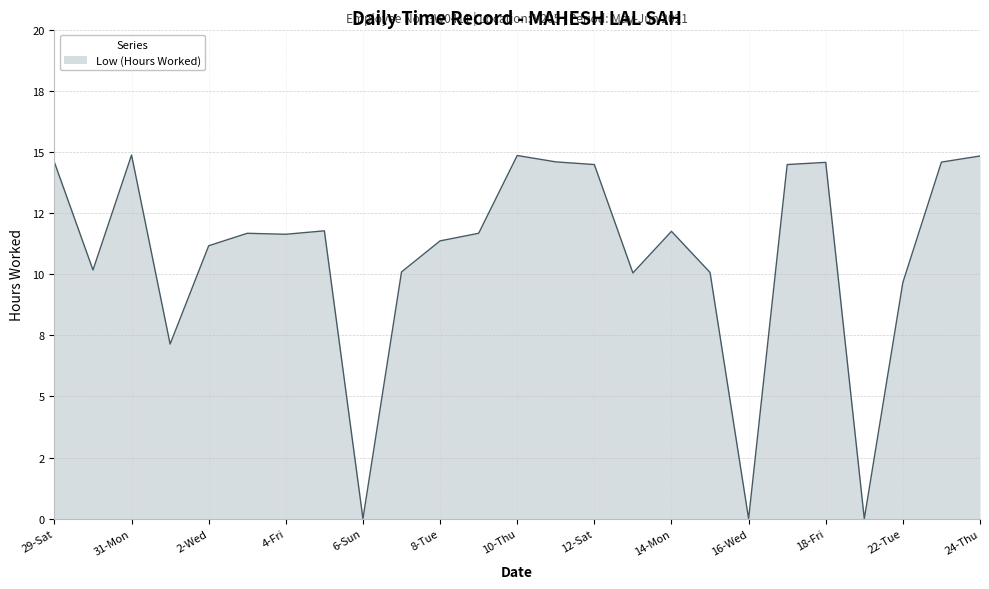

Does the chart have visible grid lines?

Yes